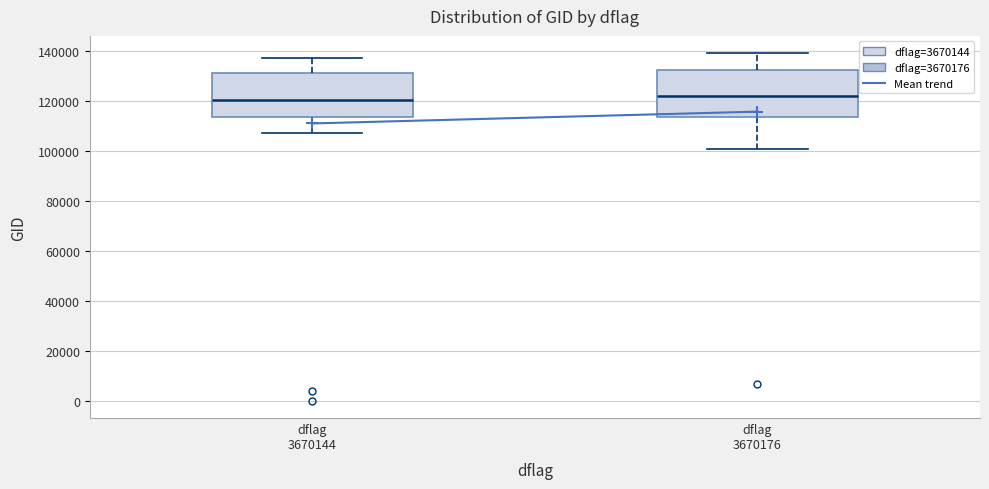

Reading left to right, transcribe this box plot: for each box, give where its median line is, the range the box spans, and where its two whiskers end, as read against the y-axis. The values are not printed on the chart, so give them approximately, as read against the axis.

dflag 3670144: median 120000, box 114000 to 132000, whiskers 108000 to 138000
dflag 3670176: median 122000, box 114000 to 132000, whiskers 100000 to 140000